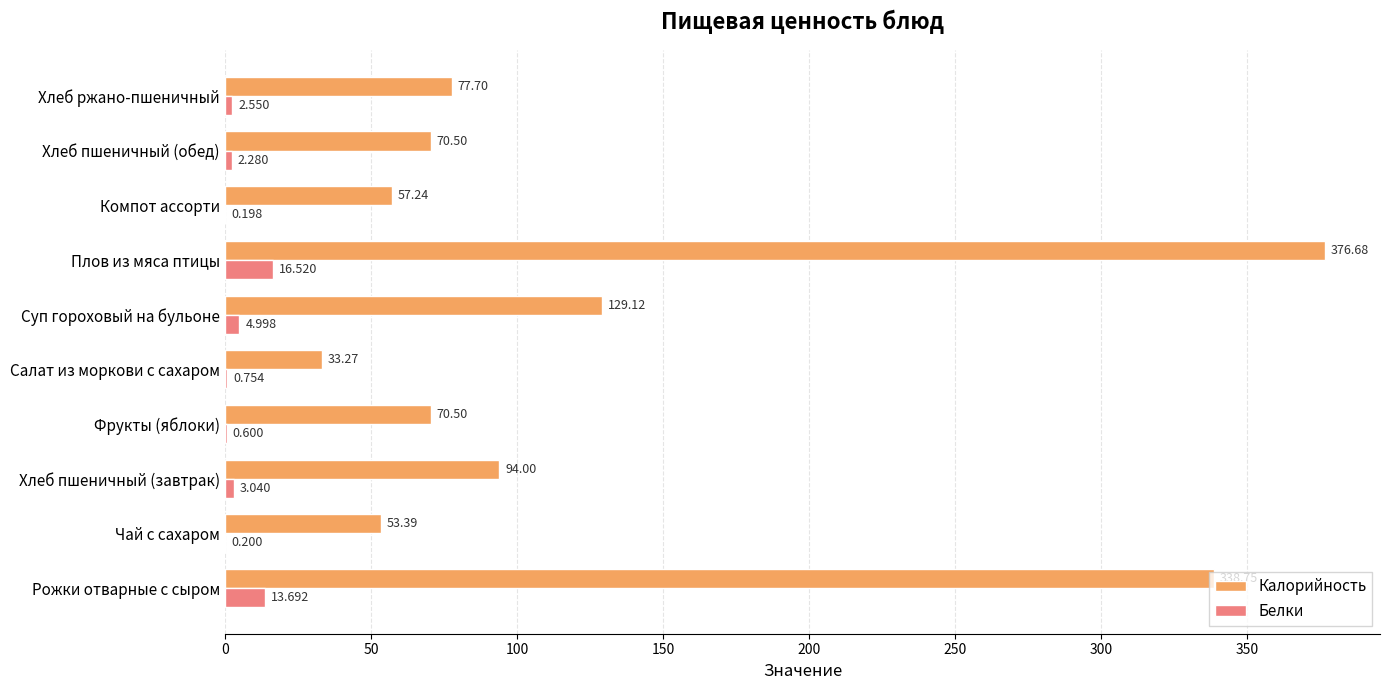

Which series has the largest total across all categories?

Калорийность